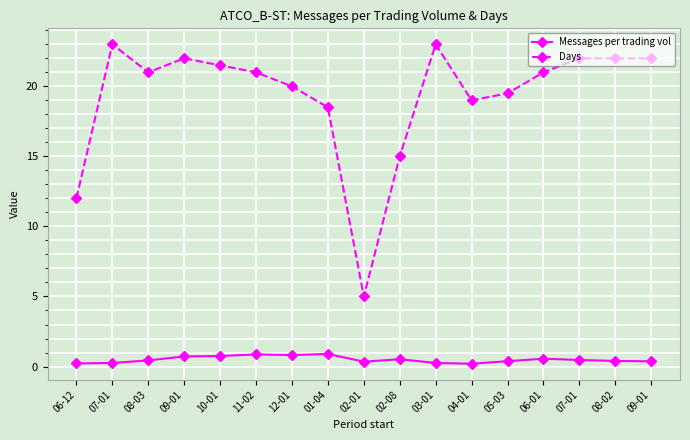

What is the approximate value of Messages per trading vol at 12-01?

0.8